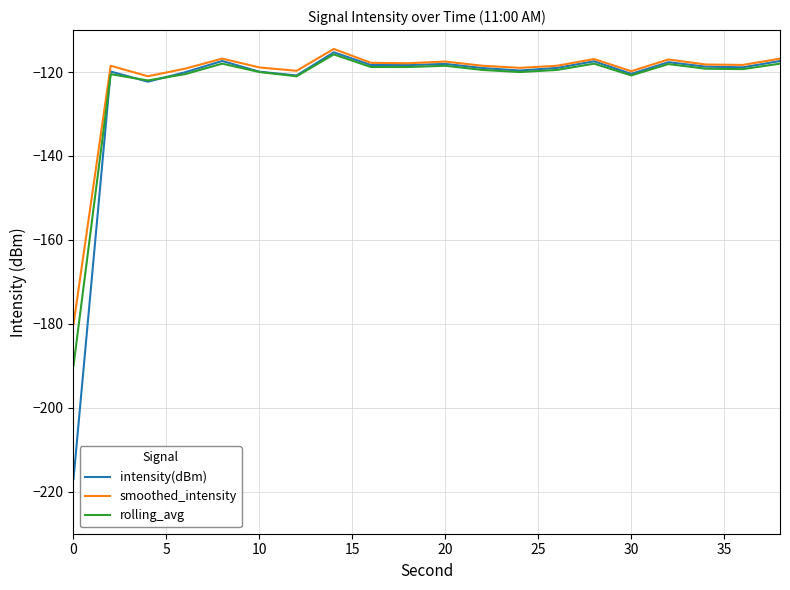

What is the minimum value for smoothed_intensity?

-180.1